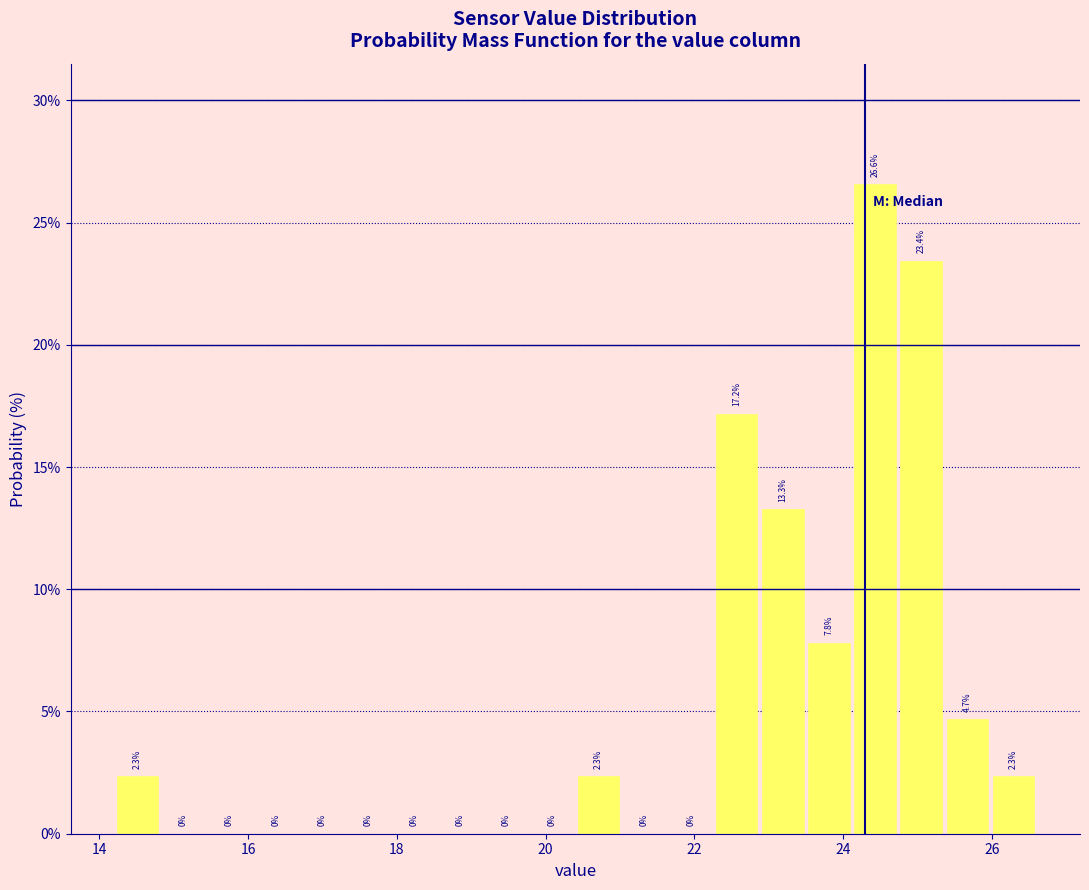

Read against the x-axis, roughly where is the centre of the tallest bar?

24.4